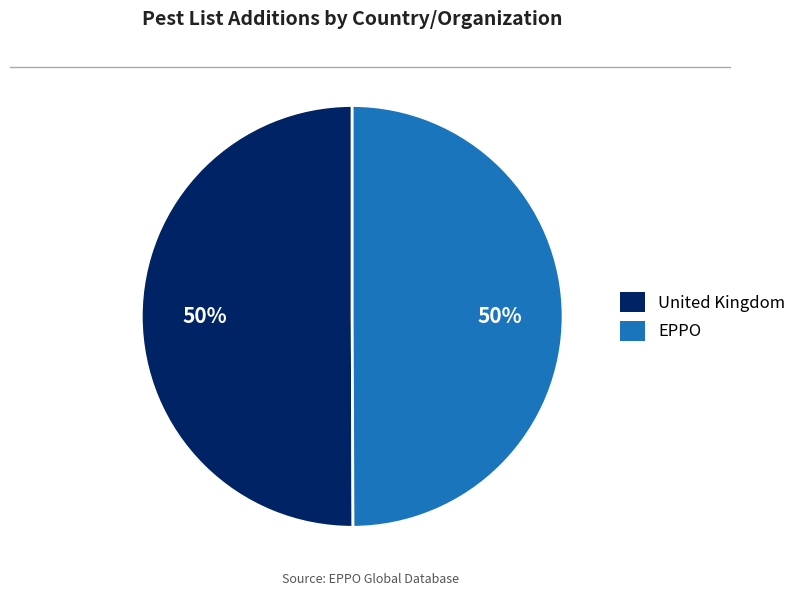

The United Kingdom slice represents 58% of the pie. True or false?

False